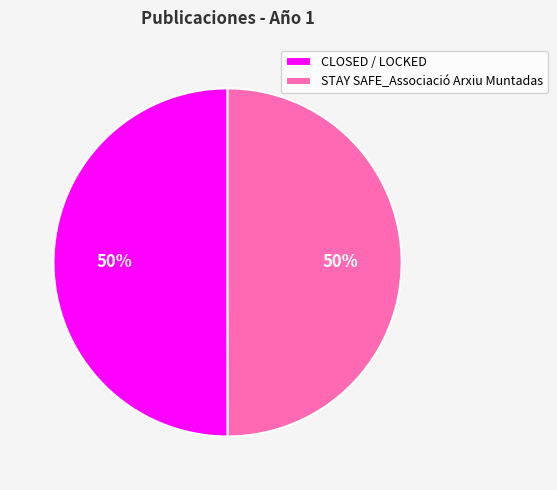

Is the sum of STAY SAFE_Associació Arxiu Muntadas and CLOSED / LOCKED greater than half?

Yes